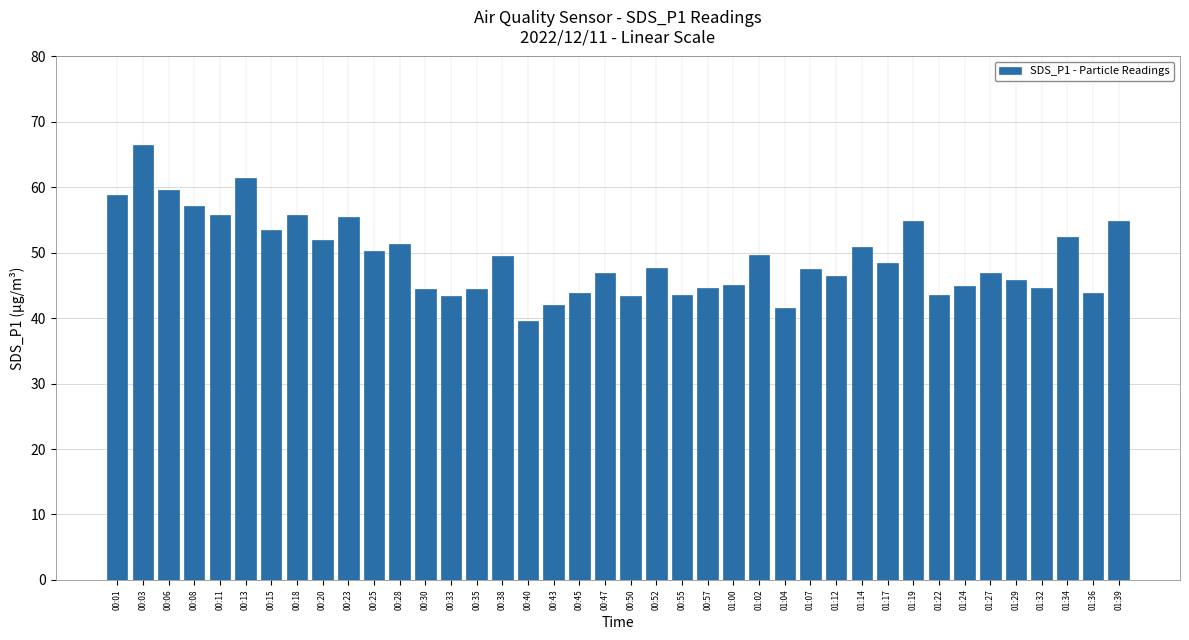

Between 00:11 and 01:02, which is larger?

00:11